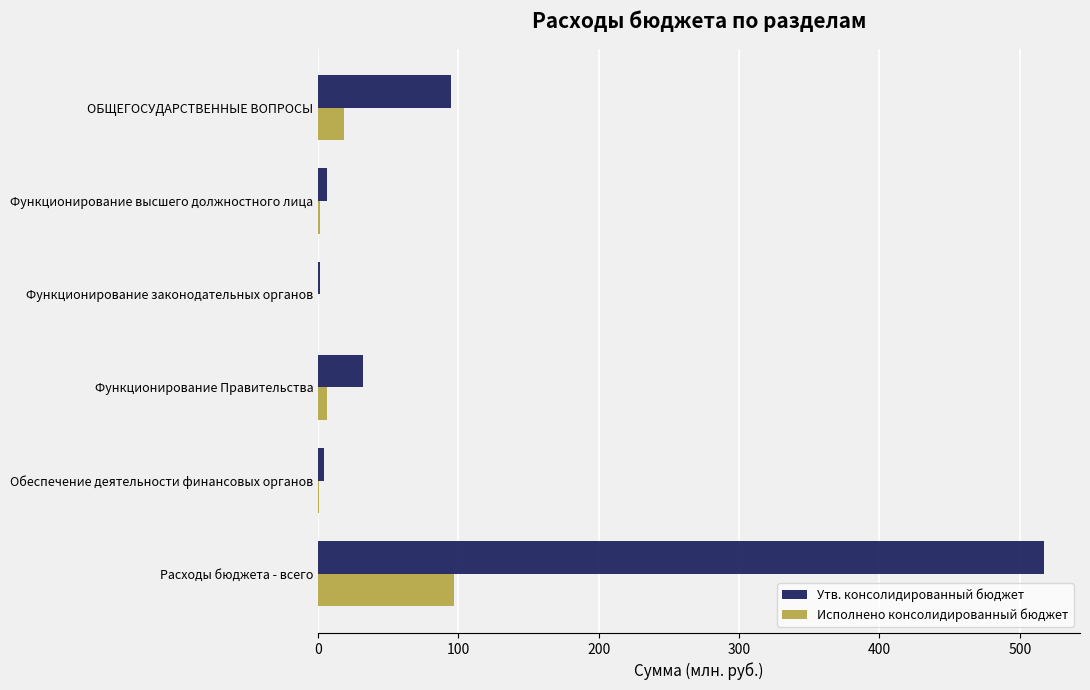

At which label is Утв. консолидированный бюджет closest to 259?

ОБЩЕГОСУДАРСТВЕННЫЕ ВОПРОСЫ